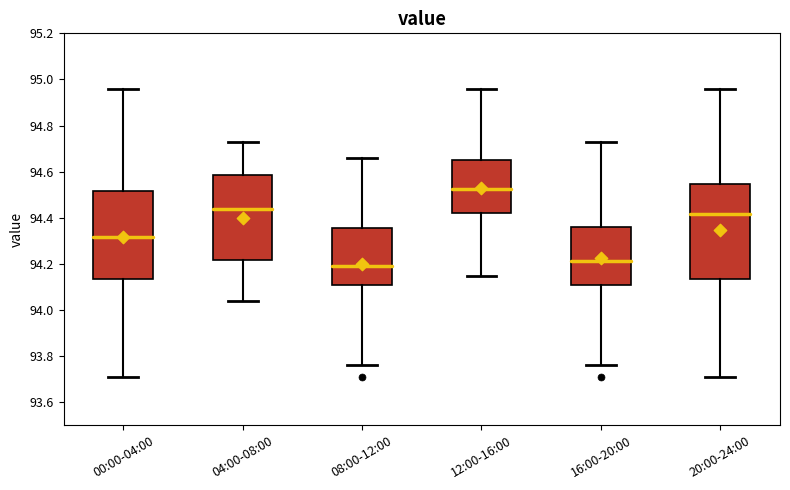

Comparing the boxes themselves (not the whiskers), which one is the tallest?

20:00-24:00